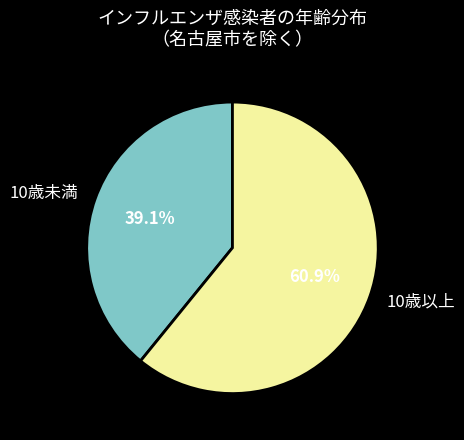

How many segments does this pie chart have?

2